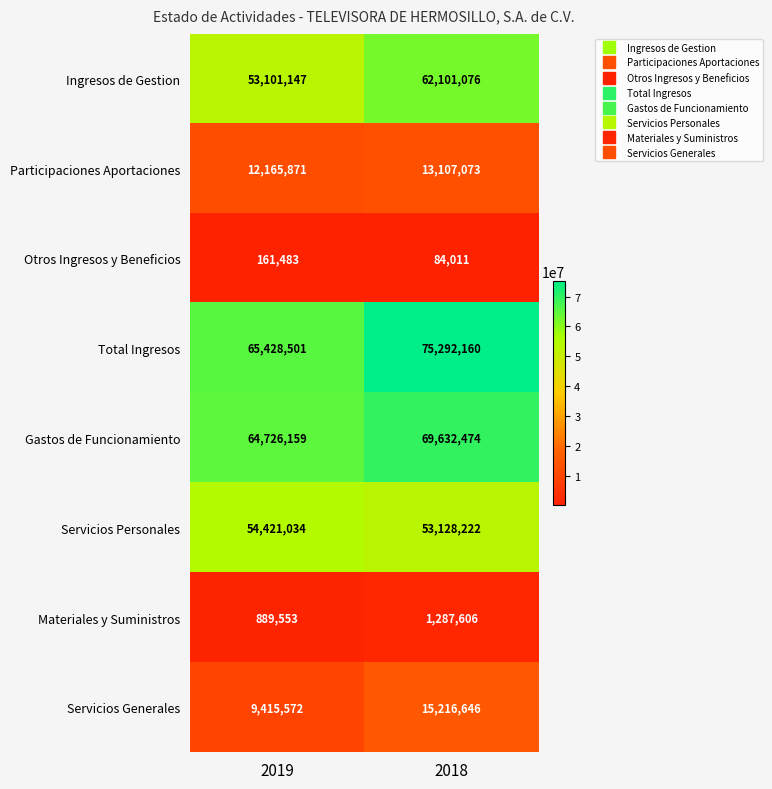

Reading left to right, transcribe all the data shown in this chart.

Ingresos de Gestion: 53101147	62101076
Participaciones Aportaciones: 12165871	13107073
Otros Ingresos y Beneficios: 161483	84011
Total Ingresos: 65428501	75292160
Gastos de Funcionamiento: 64726159	69632474
Servicios Personales: 54421034	53128222
Materiales y Suministros: 889553	1287606
Servicios Generales: 9415572	15216646